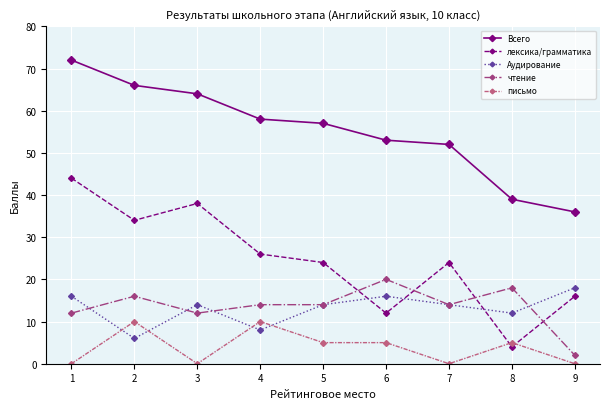

Count the Аудирование values in the range 12 to 16.

6